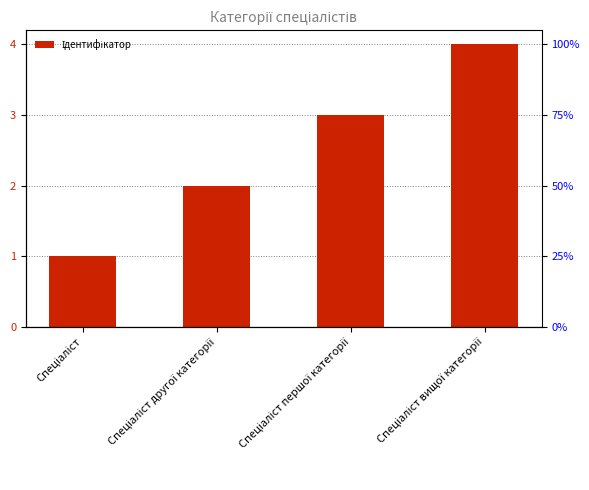

Which has a higher value, Спеціаліст другої категорії or Спеціаліст?

Спеціаліст другої категорії